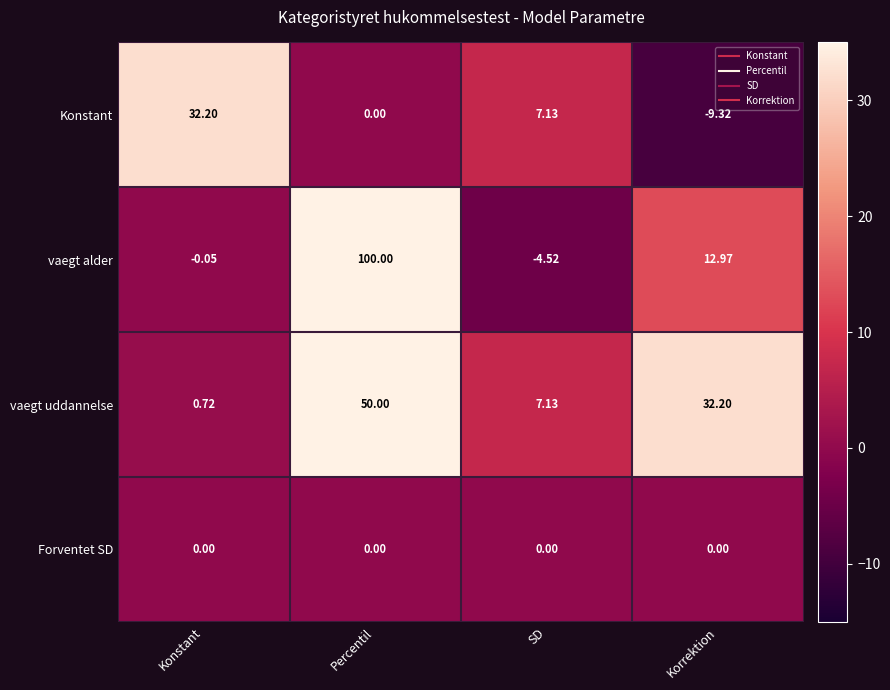

Which series has the largest total across all categories?

vaegt alder